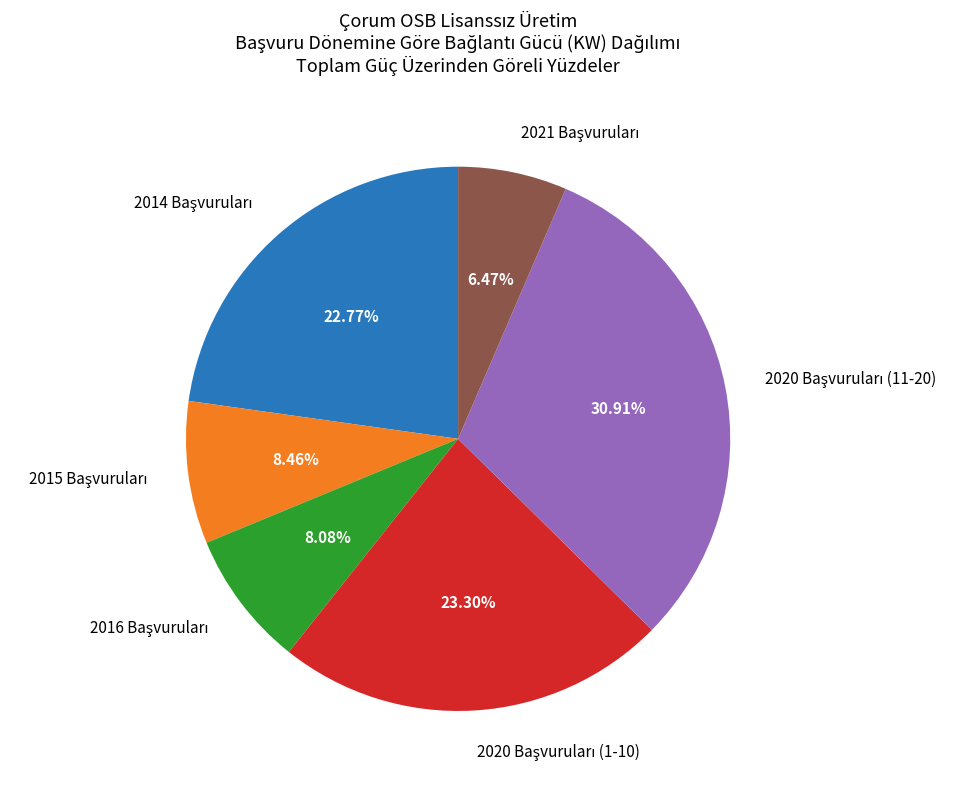

Does any single category account for the majority?

No